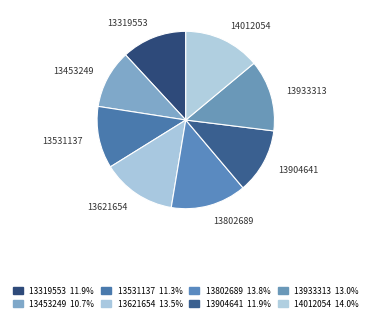

How many slices are in this pie chart?

8